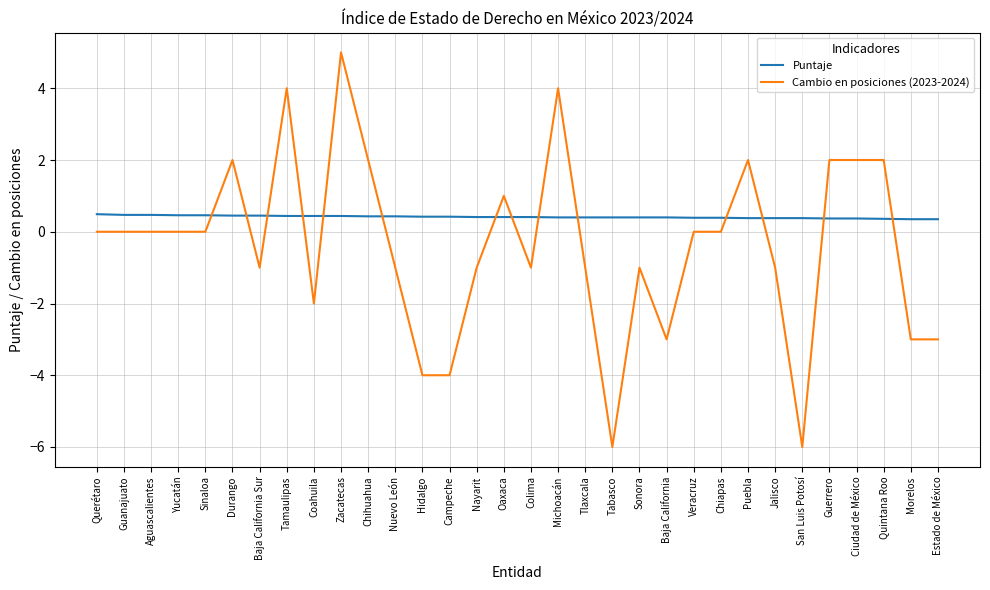

Which series has the largest total across all categories?

Puntaje